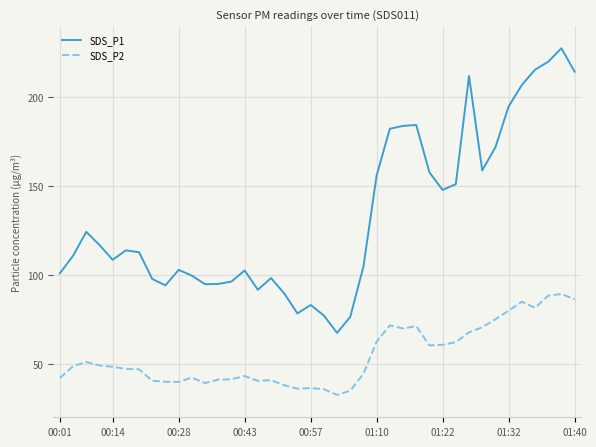

What is the maximum value for SDS_P2?

89.4